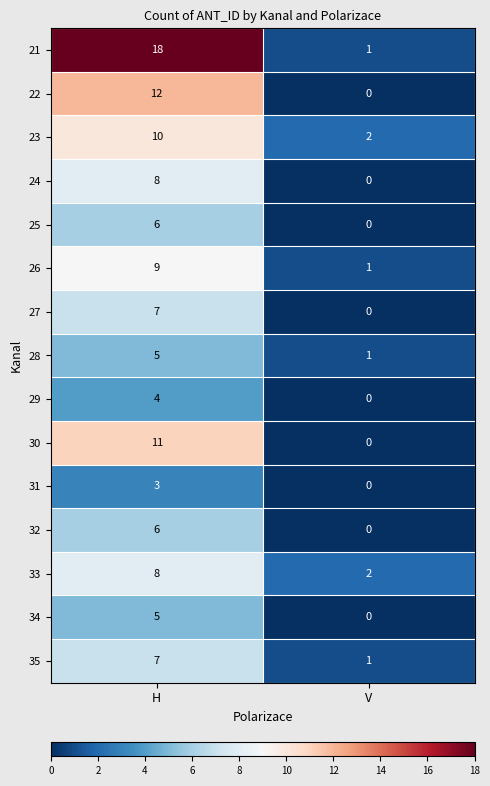

What is the sum of the 29 values at H and V?

4